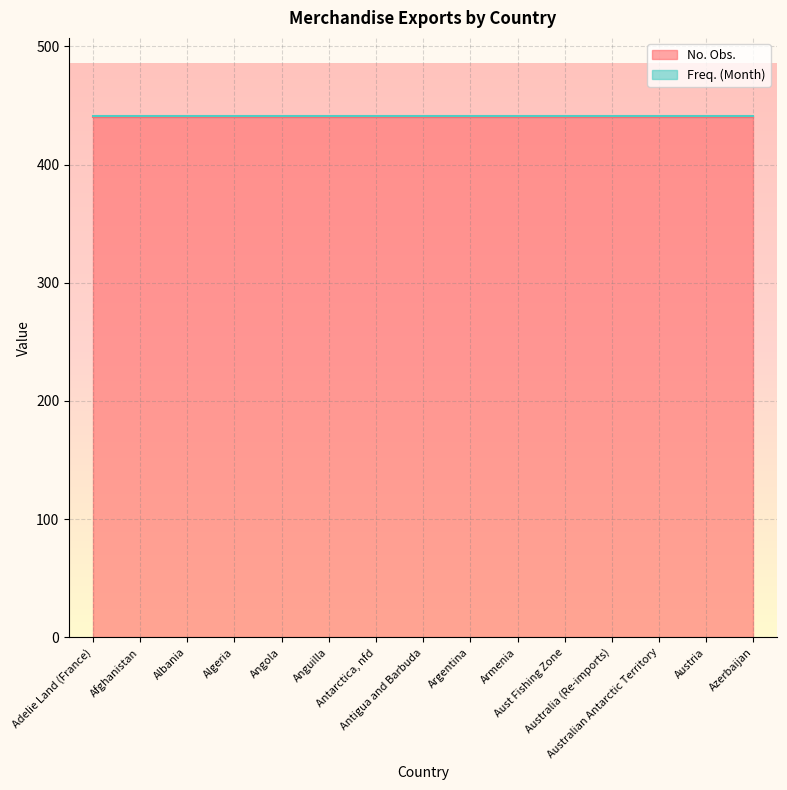

What is the maximum value for No. Obs.?

440